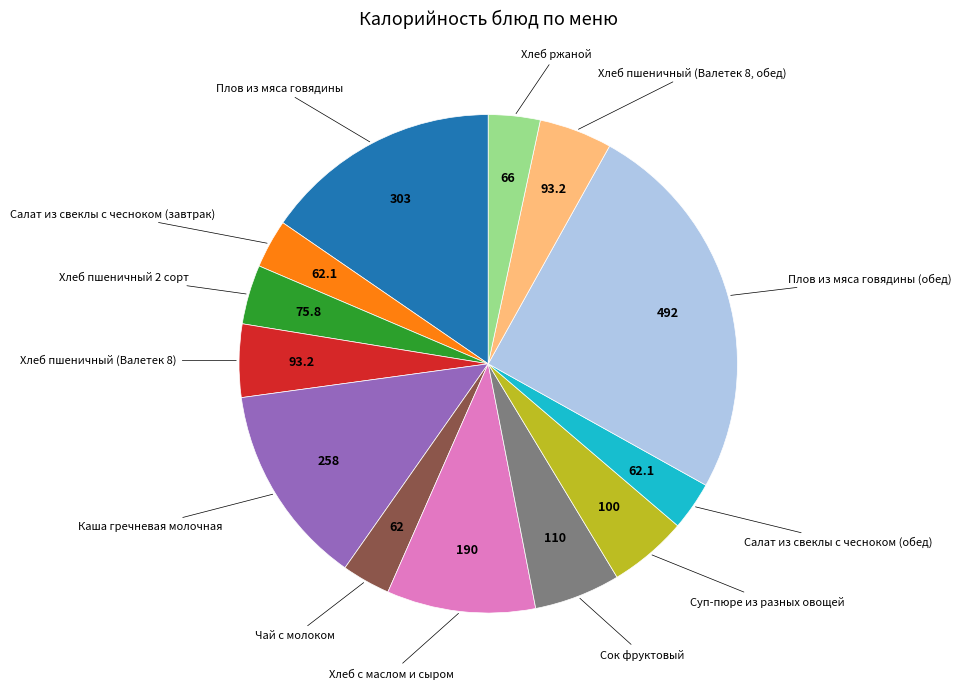

Does any single category account for the majority?

No